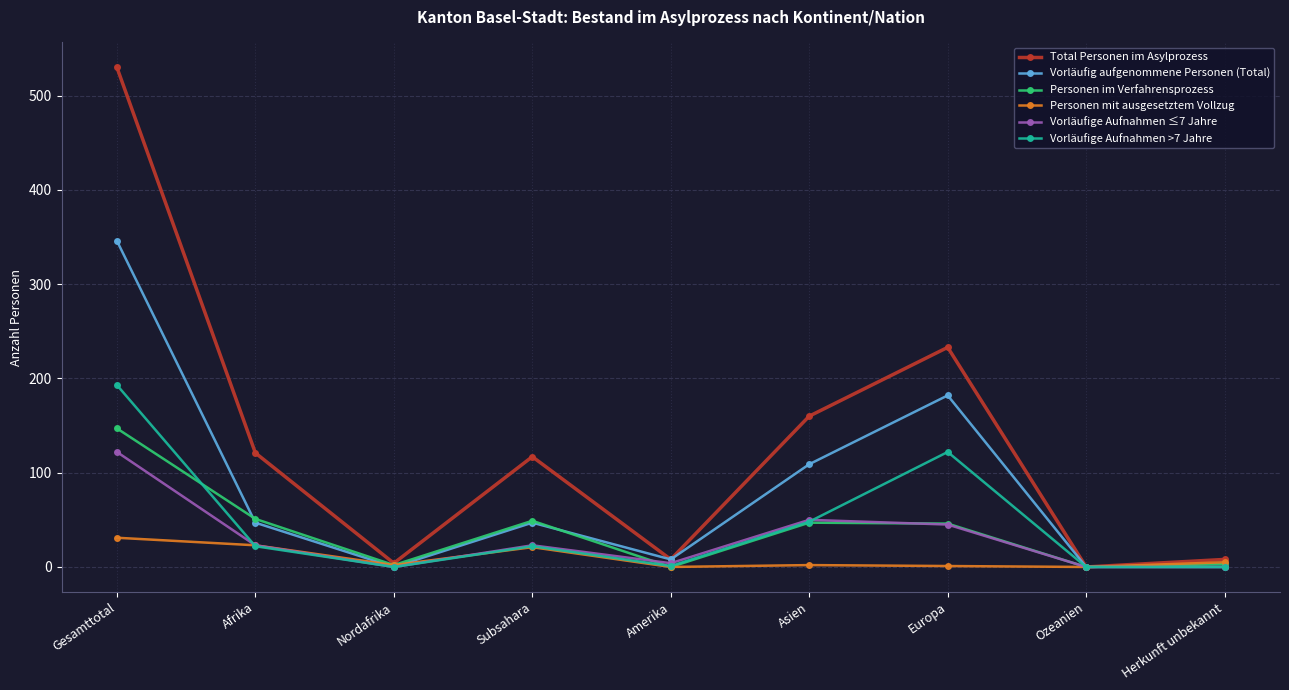

List the series in order of their peak value, highest first.

Total Personen im Asylprozess, Vorläufig aufgenommene Personen (Total), Vorläufige Aufnahmen >7 Jahre, Personen im Verfahrensprozess, Vorläufige Aufnahmen ≤7 Jahre, Personen mit ausgesetztem Vollzug